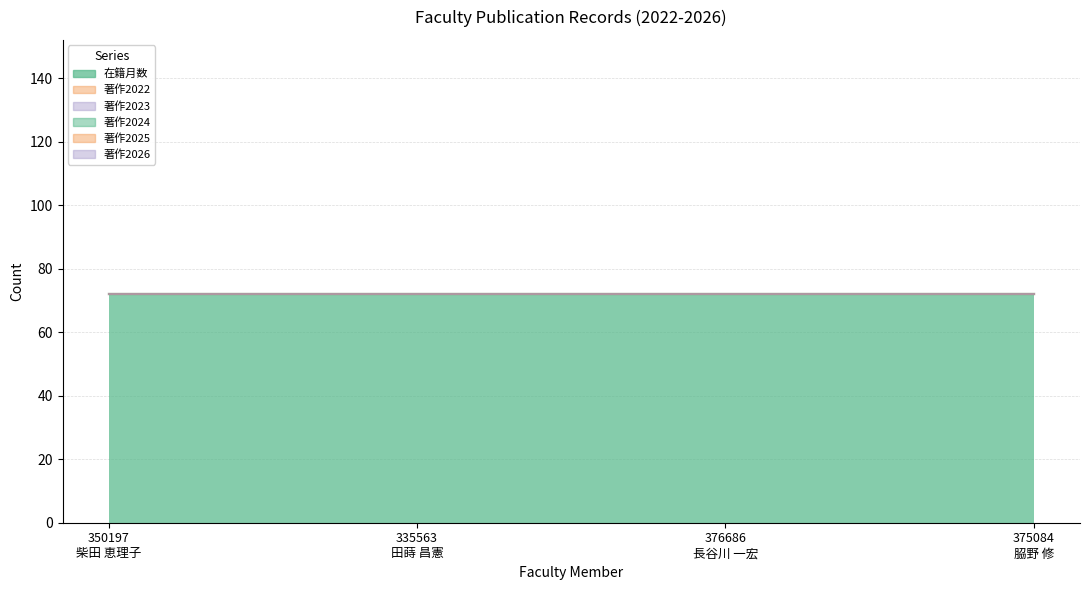

True or false: 著作2025 and 著作2026 cross at least once.

False